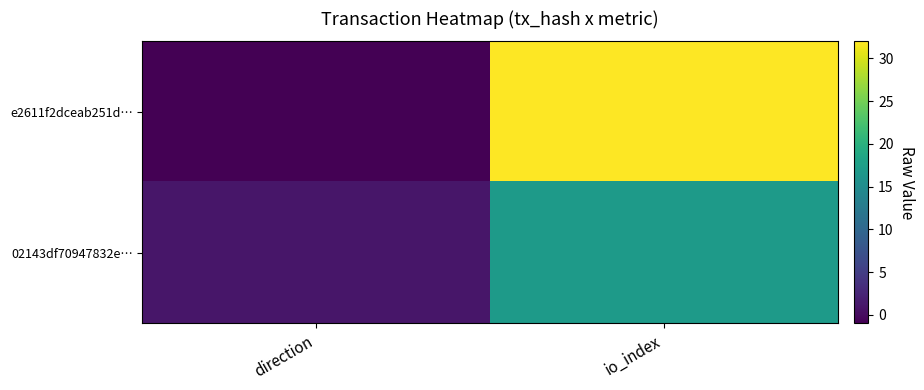

Which label corresponds to the smallest value in the chart?

direction